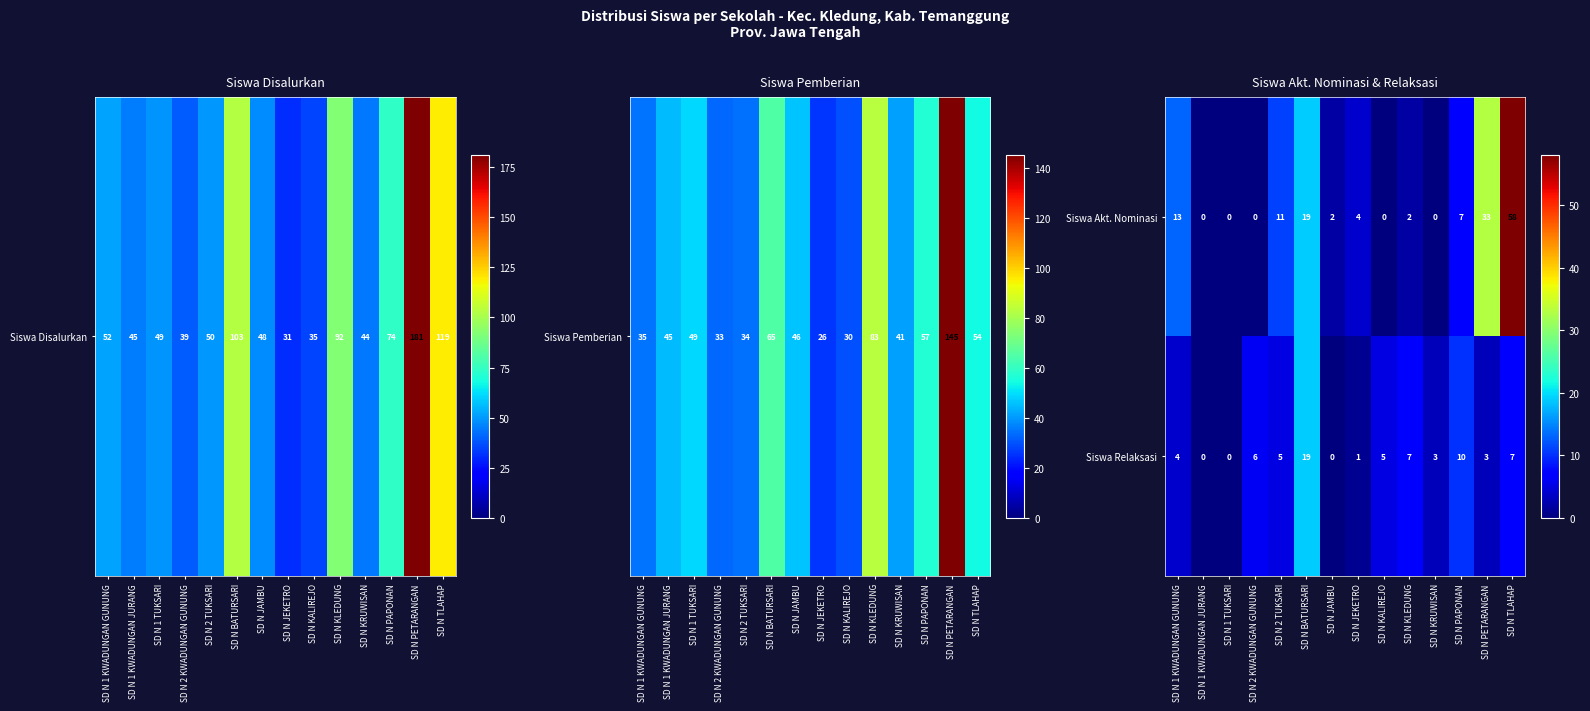

What is the sum of the Siswa Relaksasi values at SD N 1 KWADUNGAN GUNUNG and SD N KALIREJO?

9